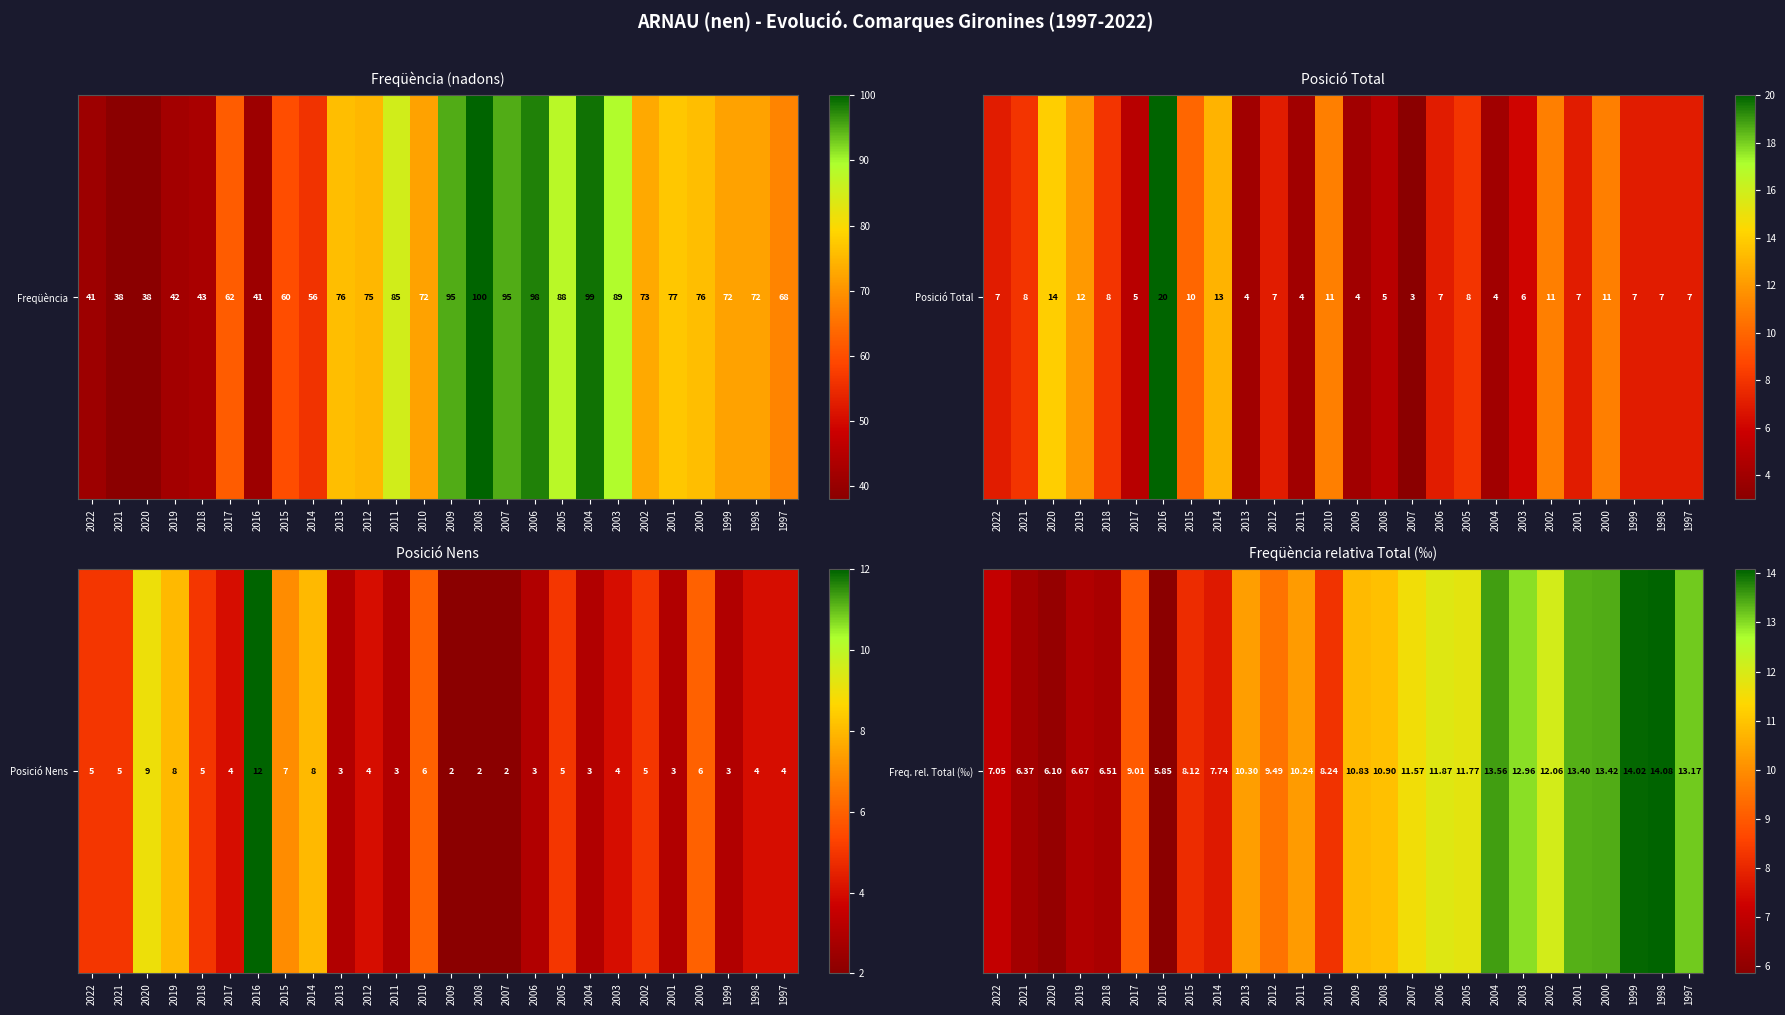

At which label does the data first exceed 10?

2013